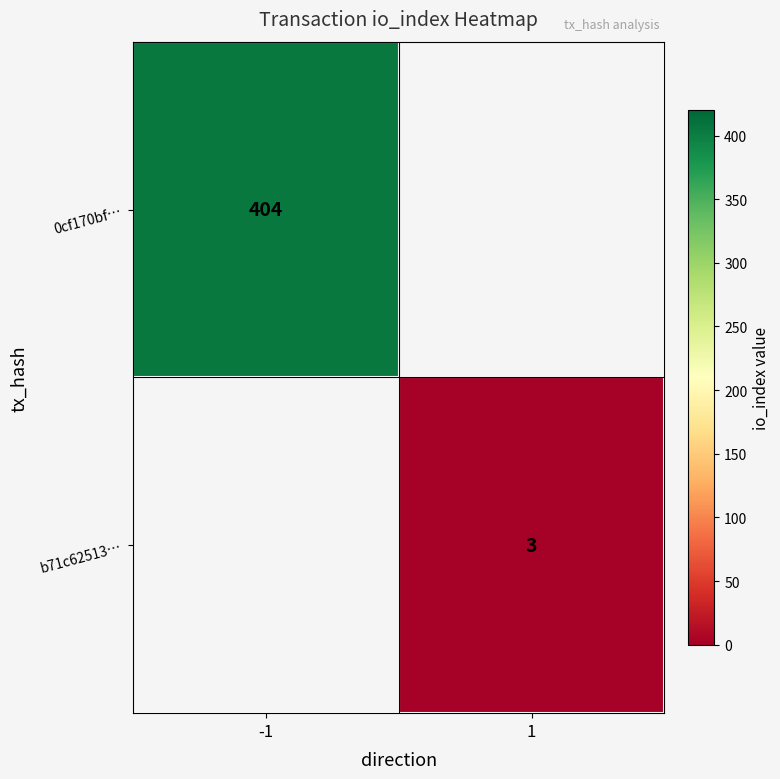

What is the greatest value displayed?

404.0